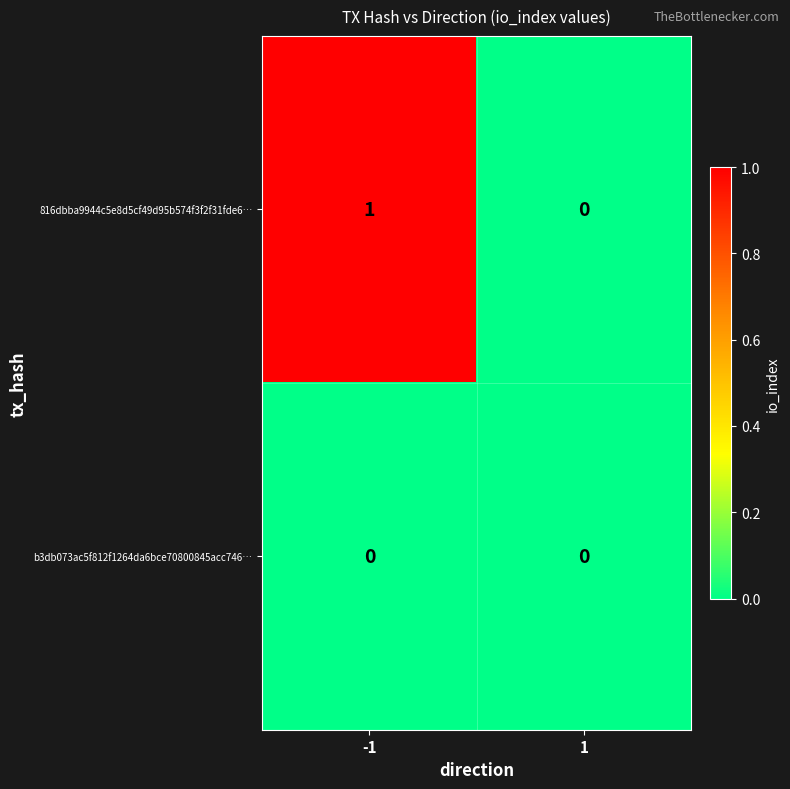

Reading right to left, transcribe all the data shown in this chart.

816dbba9944c5e8d5cf49d95b574f3f2f31fde6…: 0	1
b3db073ac5f812f1264da6bce70800845acc746…: 0	0